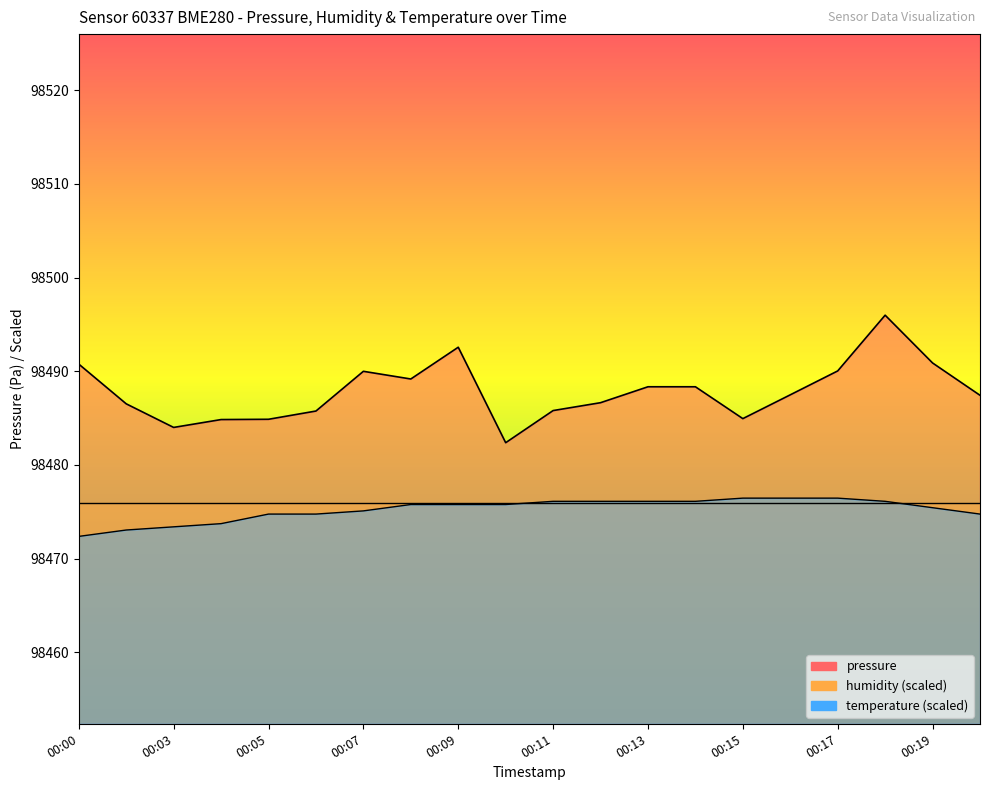

What is the value of the temperature point at the 6th from the left?

98474.8